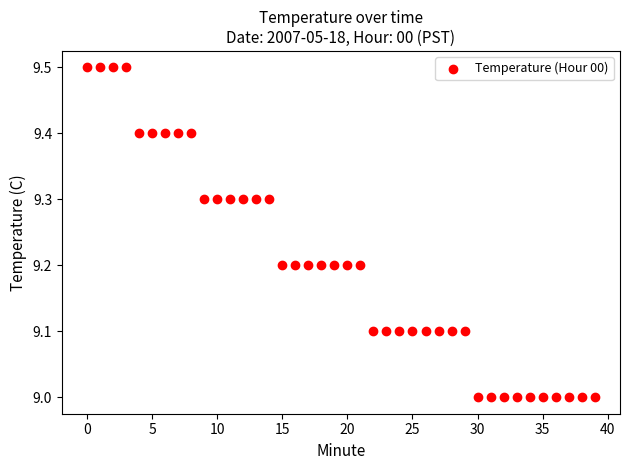

What is the range of Y values (max minus min)?

0.5